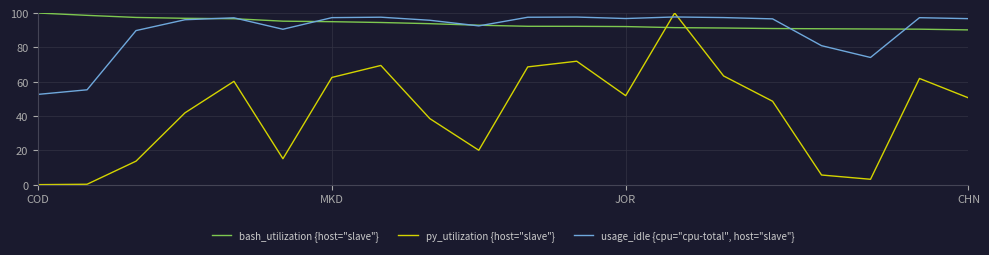

What is the maximum value shown in the chart?

100.0